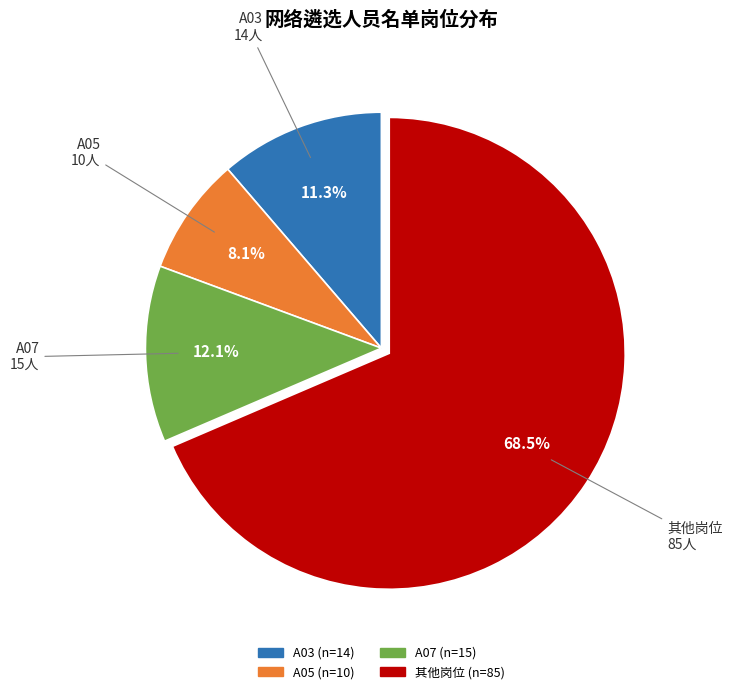

Is there a majority slice in this chart?

Yes